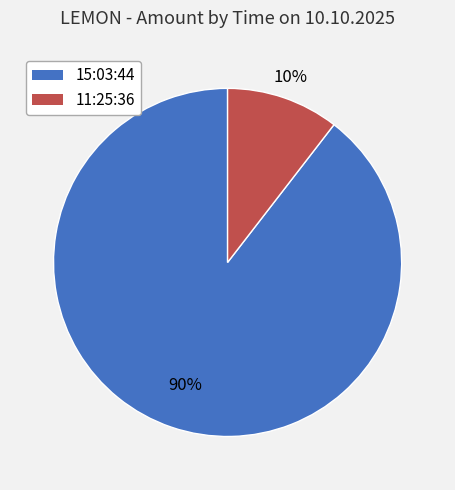

True or false: 11:25:36 accounts for 10% of the total.

True